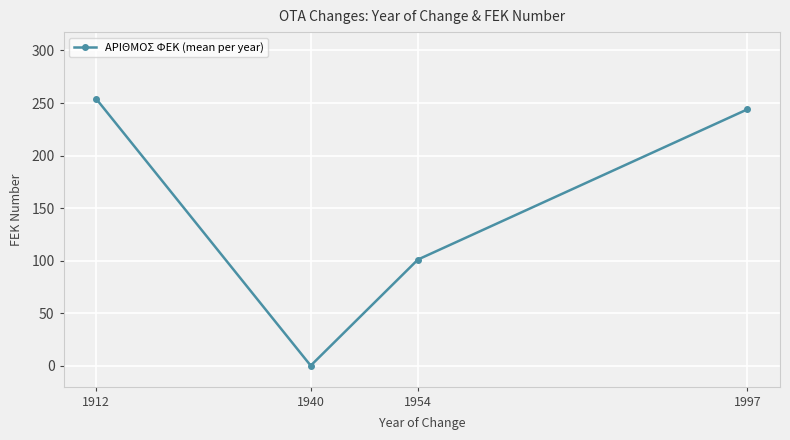

Does the chart have visible grid lines?

Yes